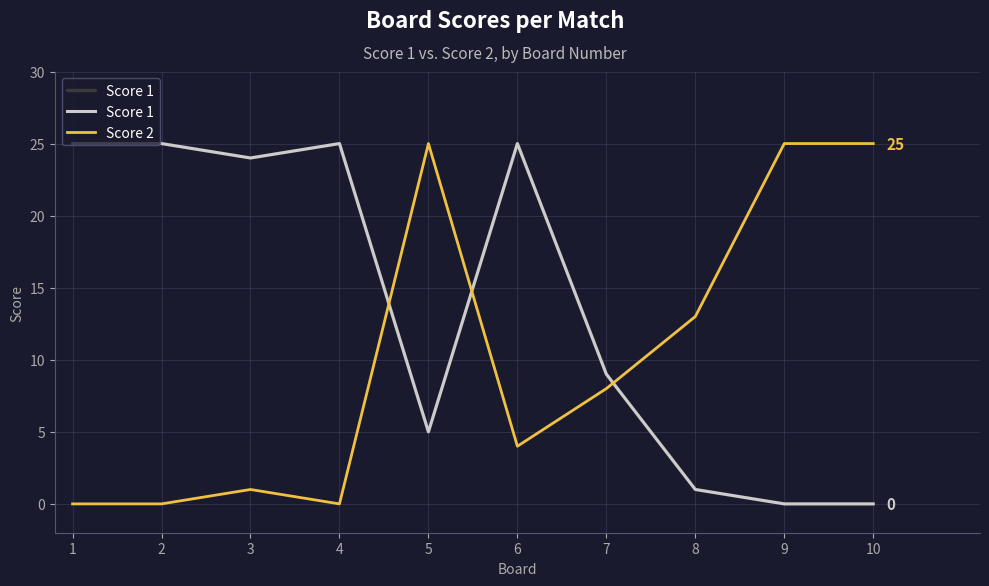

True or false: Score 1 has more than 2 points higher than both neighbors.

False